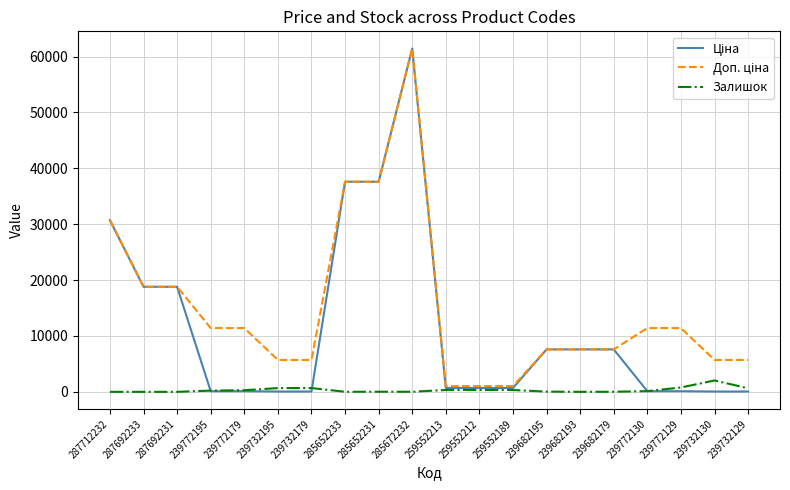

What is the maximum value shown in the chart?

61434.3